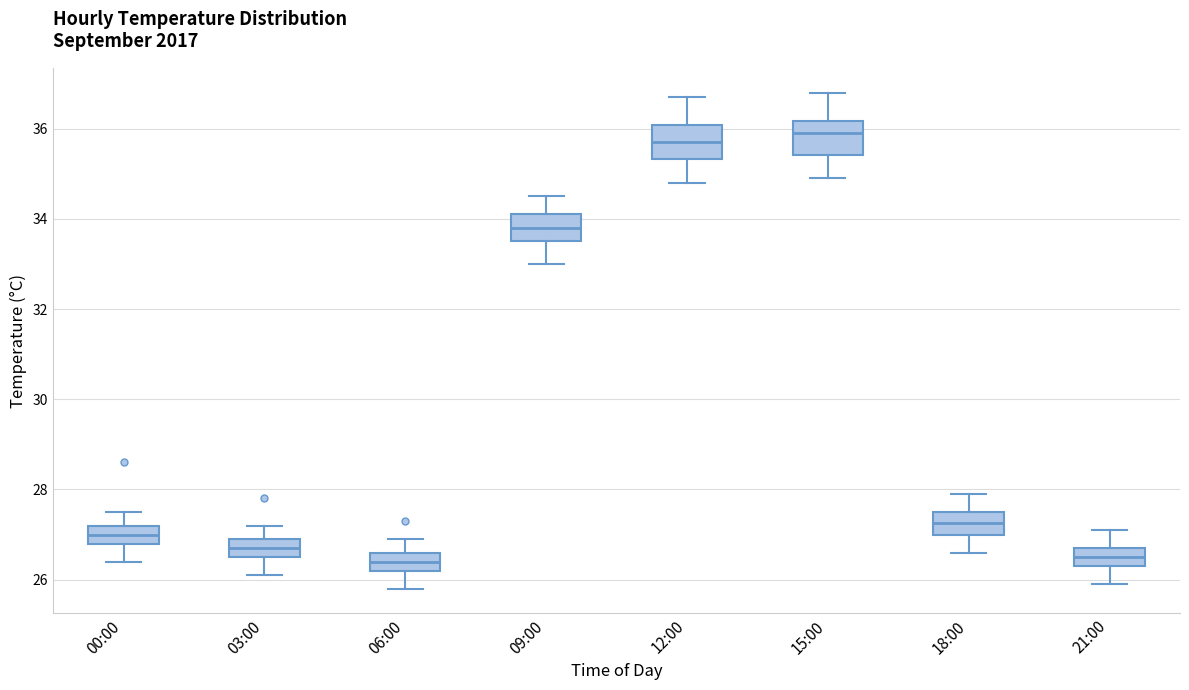

Reading left to right, transcribe this box plot: for each box, give where its median line is, the range the box spans, and where its two whiskers end, as read against the y-axis. The values are not printed on the chart, so give them approximately, as read against the axis.

00:00: median 27.0, box 26.8 to 27.2, whiskers 26.4 to 27.6
03:00: median 26.8, box 26.6 to 27.0, whiskers 26.2 to 27.2
06:00: median 26.4, box 26.2 to 26.6, whiskers 25.8 to 27.0
09:00: median 33.8, box 33.6 to 34.2, whiskers 33.0 to 34.6
12:00: median 35.8, box 35.4 to 36.0, whiskers 34.8 to 36.8
15:00: median 36.0, box 35.4 to 36.2, whiskers 35.0 to 36.8
18:00: median 27.2, box 27.0 to 27.6, whiskers 26.6 to 28.0
21:00: median 26.6, box 26.4 to 26.8, whiskers 26.0 to 27.2